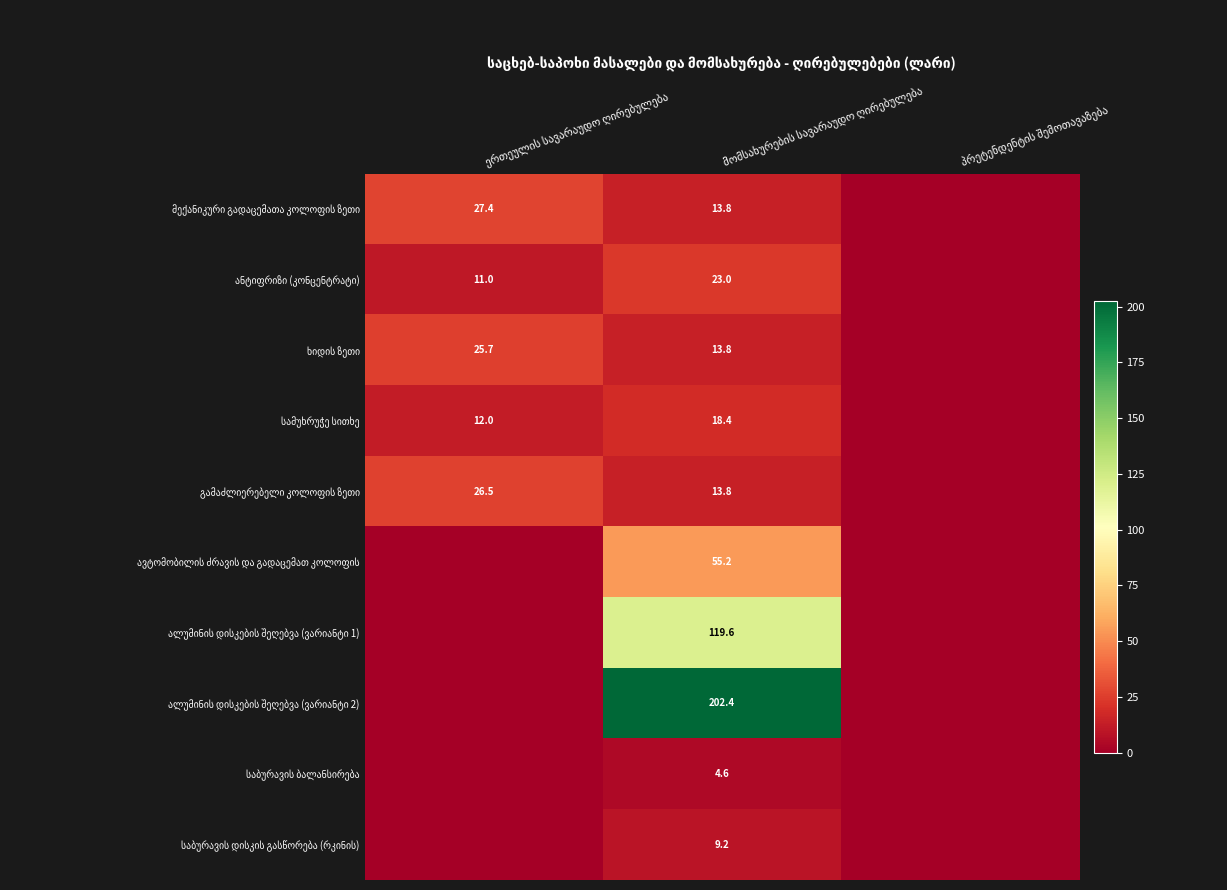

What is the difference between the maximum and second lowest values in the ხიდის ზეთი series?

11.9